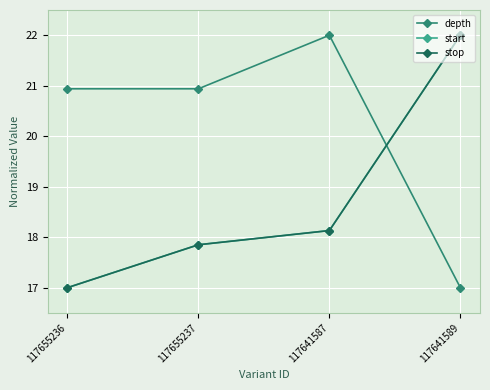

Is this an area chart (filled region under the line)?

No